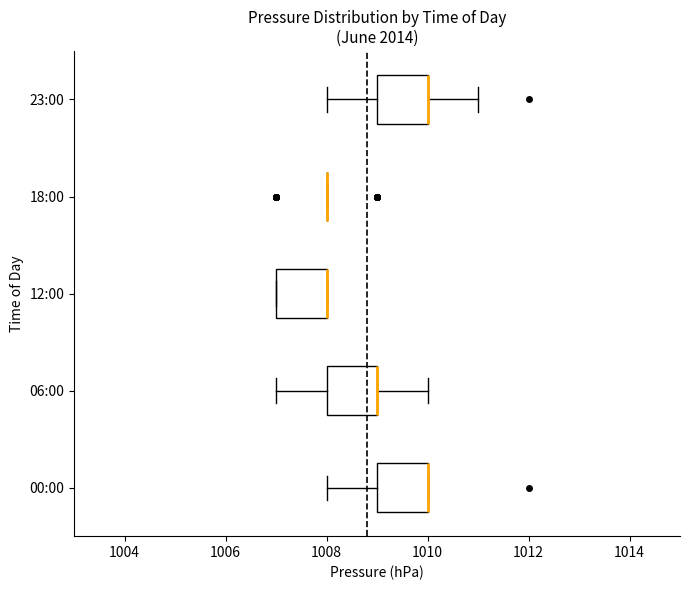

Reading bottom to top, read every box against the x-axis: the position of its median line, the range the box covers, and the ends of its whiskers. The values are not printed on the chart, so give them approximately, as read against the axis.

00:00: median 1010 (drawn on the box's right edge), box 1009 to 1010, whiskers 1008 to 1010
06:00: median 1009 (drawn on the box's right edge), box 1008 to 1009, whiskers 1007 to 1010
12:00: median 1008 (drawn on the box's right edge), box 1007 to 1008, whiskers 1007 to 1008
18:00: box collapsed to a line at 1008, whiskers 1008 to 1008
23:00: median 1010 (drawn on the box's right edge), box 1009 to 1010, whiskers 1008 to 1011